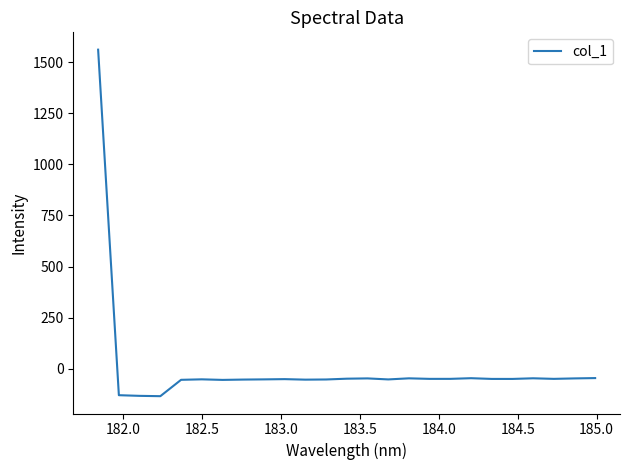

What is the minimum value shown in the chart?

-133.5